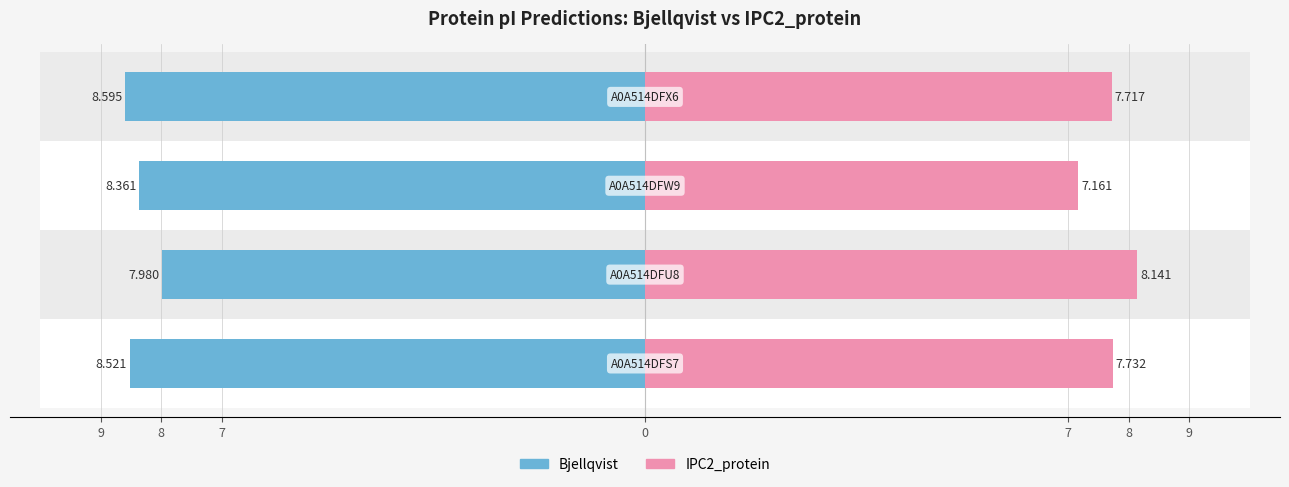

What position from the right is A0A514DFS7?

4